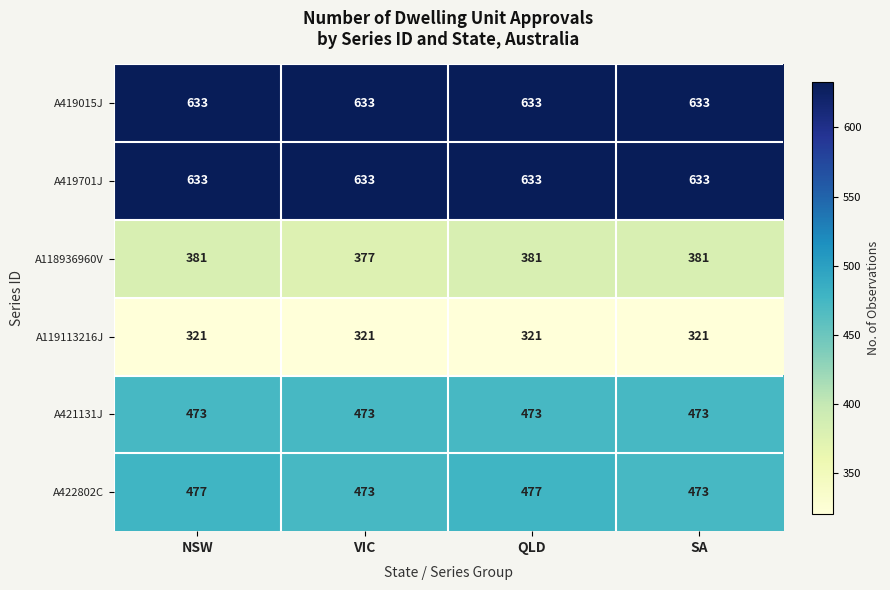

What is the total value across all series at SA?

2914